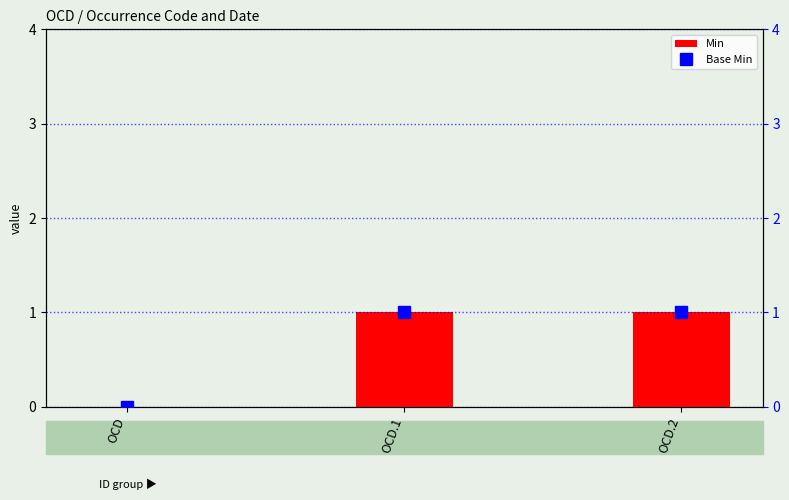

Is it true that Min equals 0 at OCD?

True